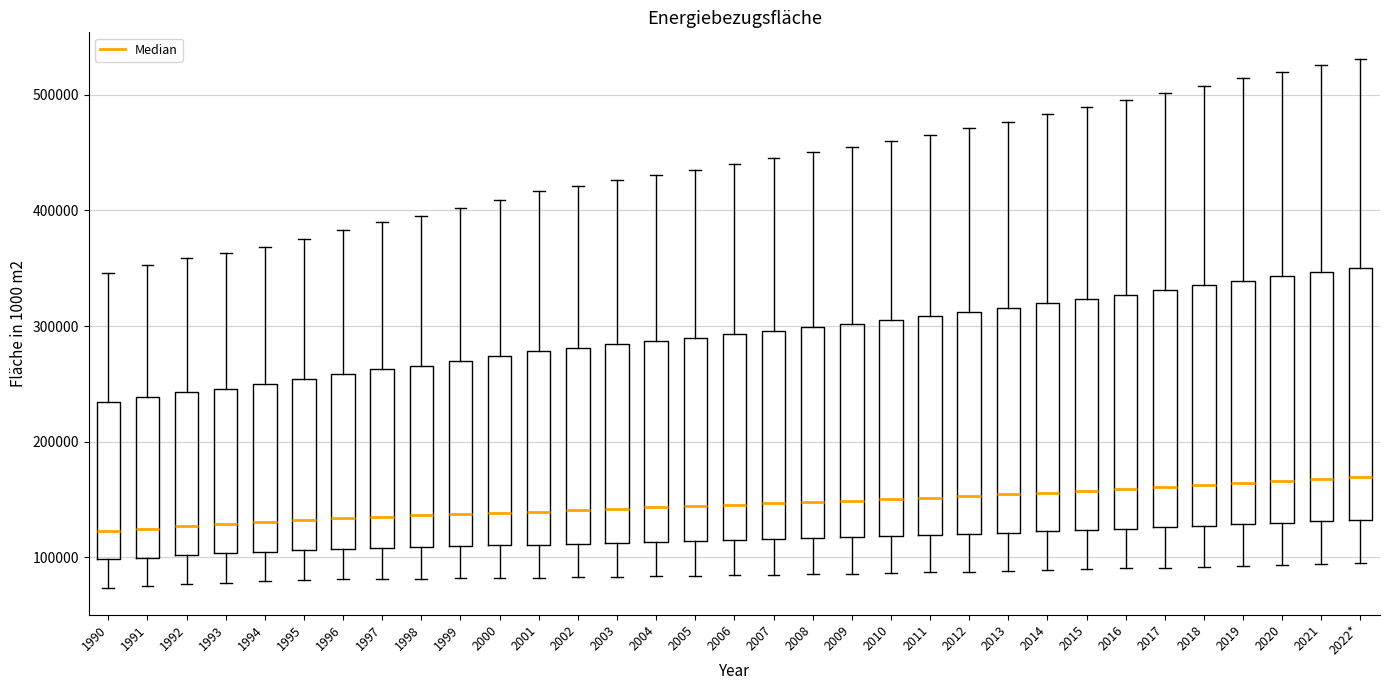

Reading left to right, transcribe this box plot: for each box, give where its median line is, the range the box spans, and where its two whiskers end, as read against the y-axis. The values are not printed on the chart, so give them approximately, as read against the axis.

1990: median 120000, box 100000 to 230000, whiskers 70000 to 350000
1991: median 120000, box 100000 to 240000, whiskers 80000 to 350000
1992: median 130000, box 100000 to 240000, whiskers 80000 to 360000
1993: median 130000, box 100000 to 250000, whiskers 80000 to 360000
1994: median 130000, box 100000 to 250000, whiskers 80000 to 370000
1995: median 130000, box 110000 to 250000, whiskers 80000 to 380000
1996: median 130000, box 110000 to 260000, whiskers 80000 to 380000
1997: median 140000, box 110000 to 260000, whiskers 80000 to 390000
1998: median 140000, box 110000 to 270000, whiskers 80000 to 400000
1999: median 140000, box 110000 to 270000, whiskers 80000 to 400000
2000: median 140000, box 110000 to 270000, whiskers 80000 to 410000
2001: median 140000, box 110000 to 280000, whiskers 80000 to 420000
2002: median 140000, box 110000 to 280000, whiskers 80000 to 420000
2003: median 140000, box 110000 to 280000, whiskers 80000 to 430000
2004: median 140000, box 110000 to 290000, whiskers 80000 to 430000
2005: median 140000, box 110000 to 290000, whiskers 80000 to 440000
2006: median 150000, box 120000 to 290000, whiskers 80000 to 440000
2007: median 150000, box 120000 to 300000, whiskers 80000 to 450000
2008: median 150000, box 120000 to 300000, whiskers 90000 to 450000
2009: median 150000, box 120000 to 300000, whiskers 90000 to 450000
2010: median 150000, box 120000 to 310000, whiskers 90000 to 460000
2011: median 150000, box 120000 to 310000, whiskers 90000 to 470000
2012: median 150000, box 120000 to 310000, whiskers 90000 to 470000
2013: median 150000, box 120000 to 320000, whiskers 90000 to 480000
2014: median 160000, box 120000 to 320000, whiskers 90000 to 480000
2015: median 160000, box 120000 to 320000, whiskers 90000 to 490000
2016: median 160000, box 120000 to 330000, whiskers 90000 to 500000
2017: median 160000, box 130000 to 330000, whiskers 90000 to 500000
2018: median 160000, box 130000 to 340000, whiskers 90000 to 510000
2019: median 160000, box 130000 to 340000, whiskers 90000 to 510000
2020: median 170000, box 130000 to 340000, whiskers 90000 to 520000
2021: median 170000, box 130000 to 350000, whiskers 90000 to 530000
2022*: median 170000, box 130000 to 350000, whiskers 90000 to 530000